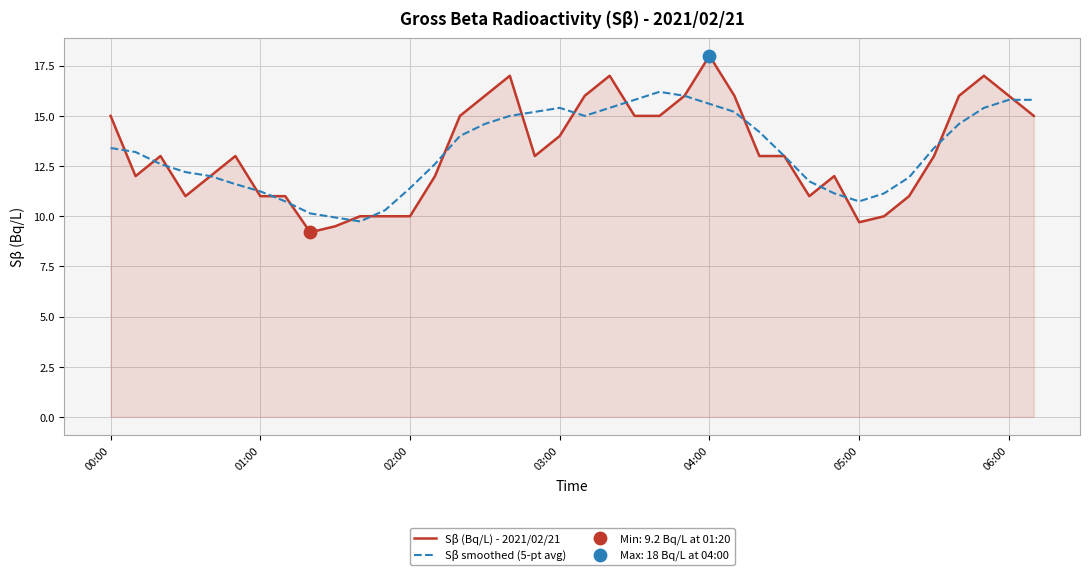

List the series in order of their peak value, highest first.

Sβ (Bq/L) - 2021/02/21, Sβ smoothed (5-pt avg)